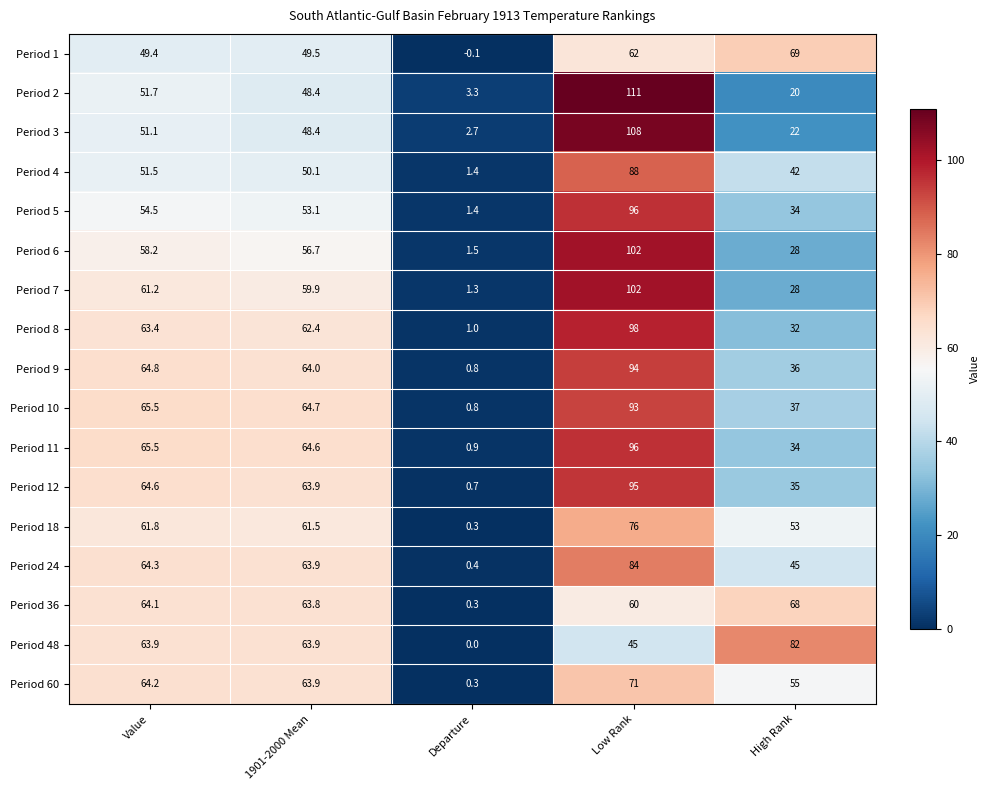

True or false: Period 9 has a value of 0.8 at Departure.

True